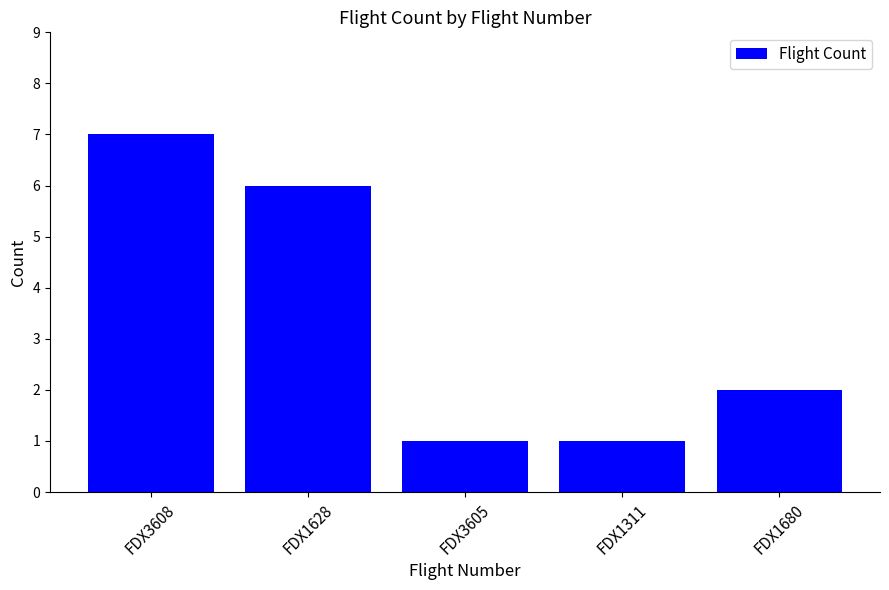

What is the label of the 4th bar from the left?

FDX1311